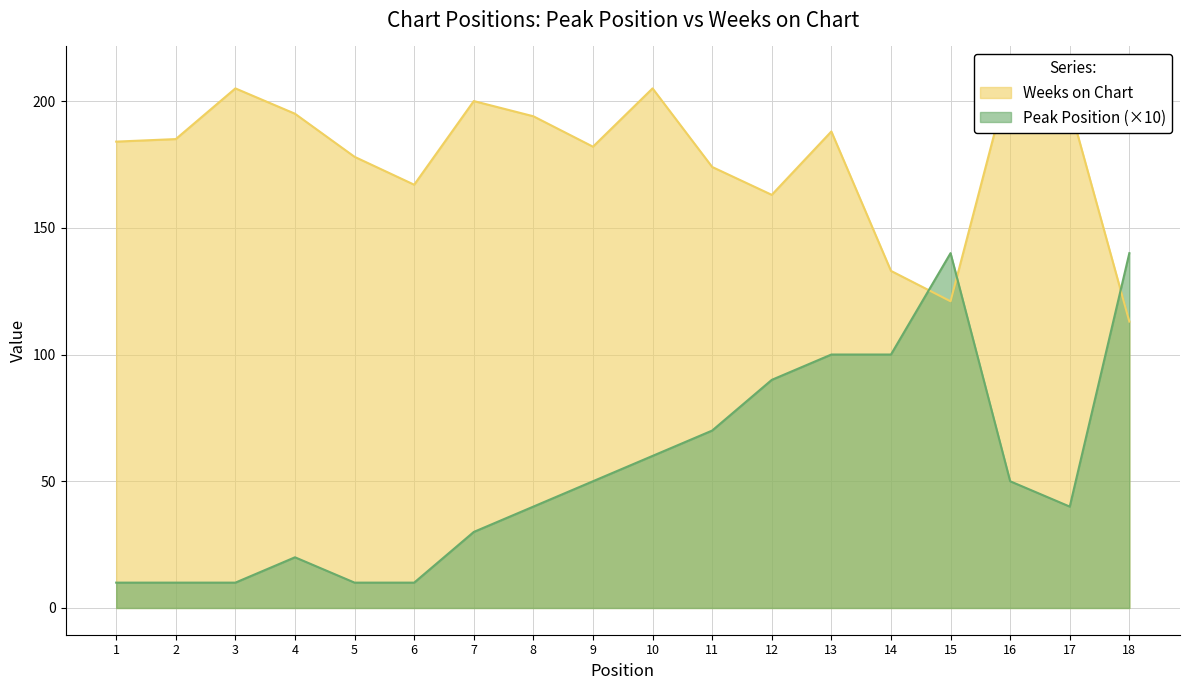

At which label does Peak Position first exceed 50?

10